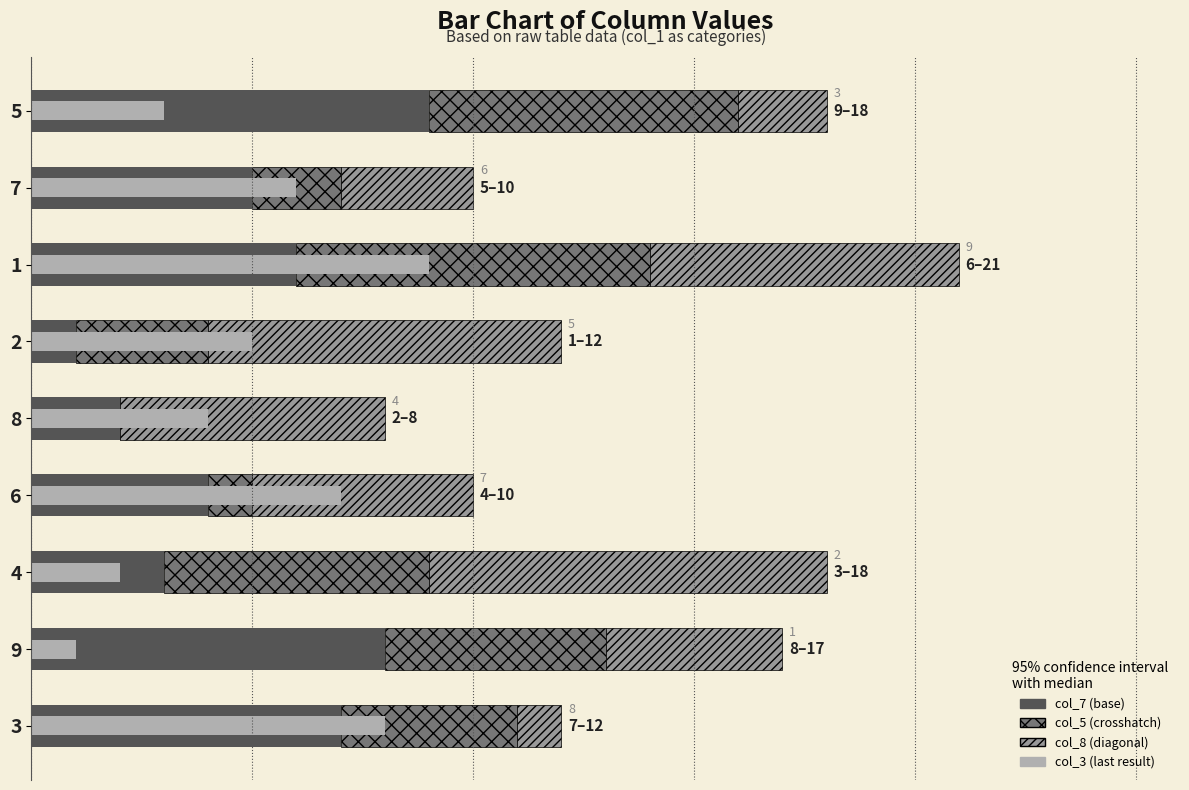

What is the difference between the maximum and second lowest values in the col_7 series?

7